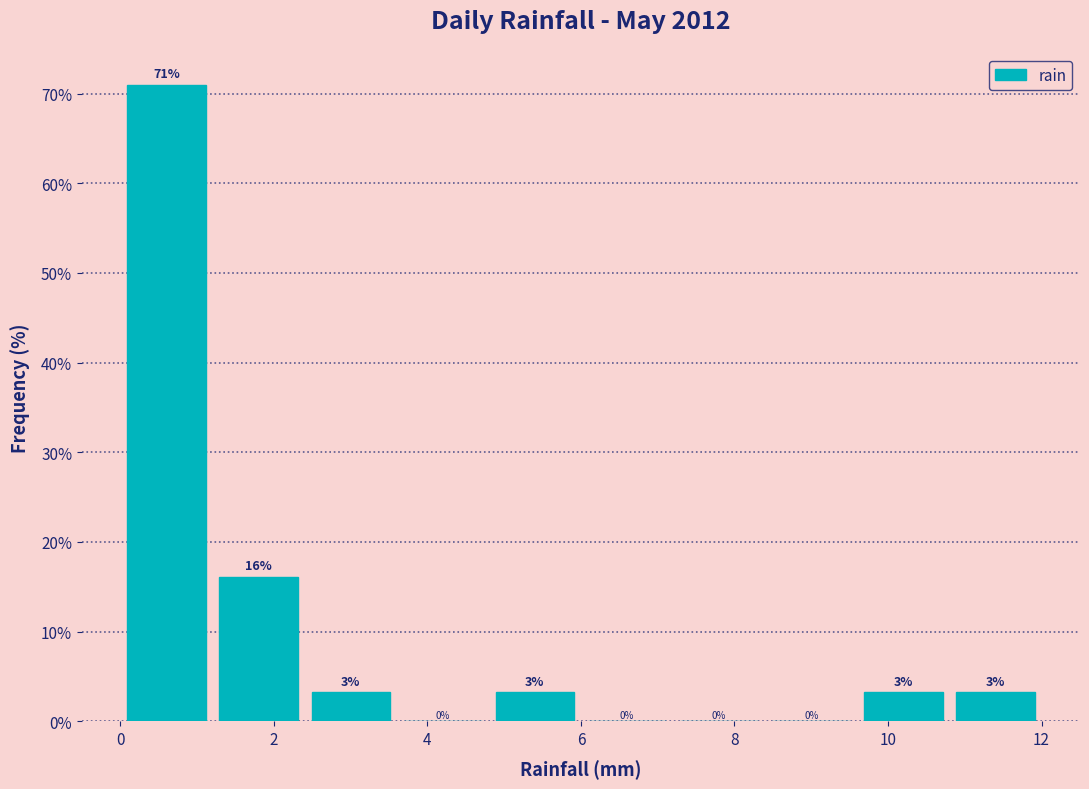

Which range on the x-axis has the tallest bar?

0.0 to 1.2